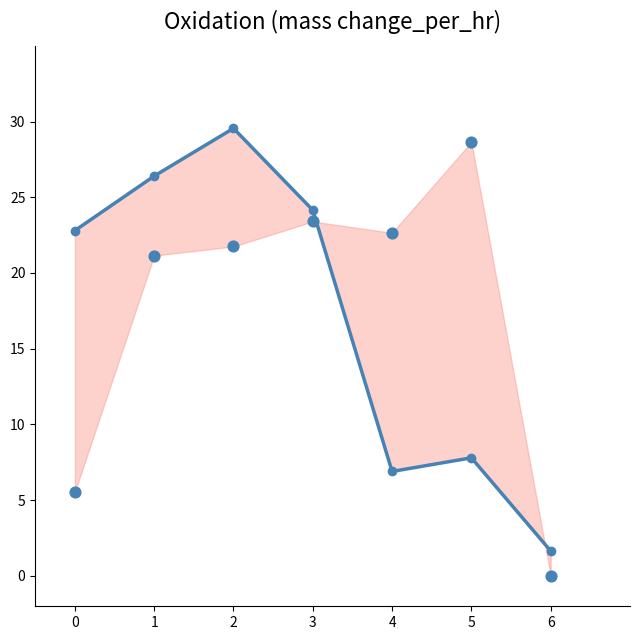

At which category is the sum across all series the highest?

2